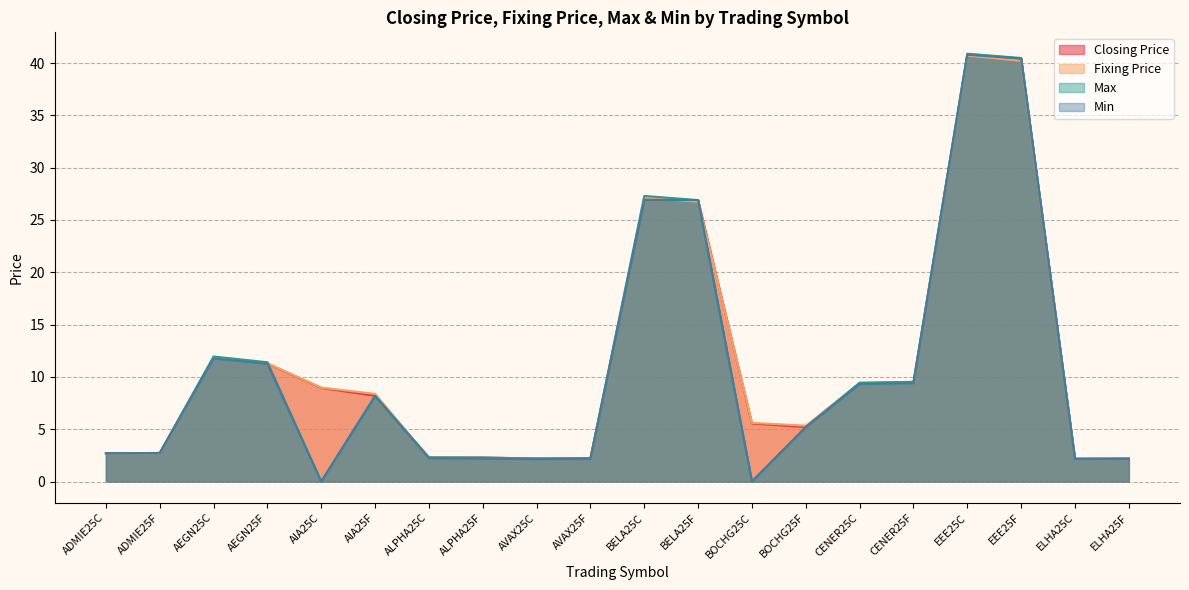

List the labels in order of Fixing Price value, largest first.

EEE25C, EEE25F, BELA25C, BELA25F, AEGN25C, AEGN25F, CENER25F, CENER25C, AIA25C, AIA25F, BOCHG25C, BOCHG25F, ADMIE25F, ADMIE25C, ALPHA25C, ALPHA25F, AVAX25F, AVAX25C, ELHA25F, ELHA25C